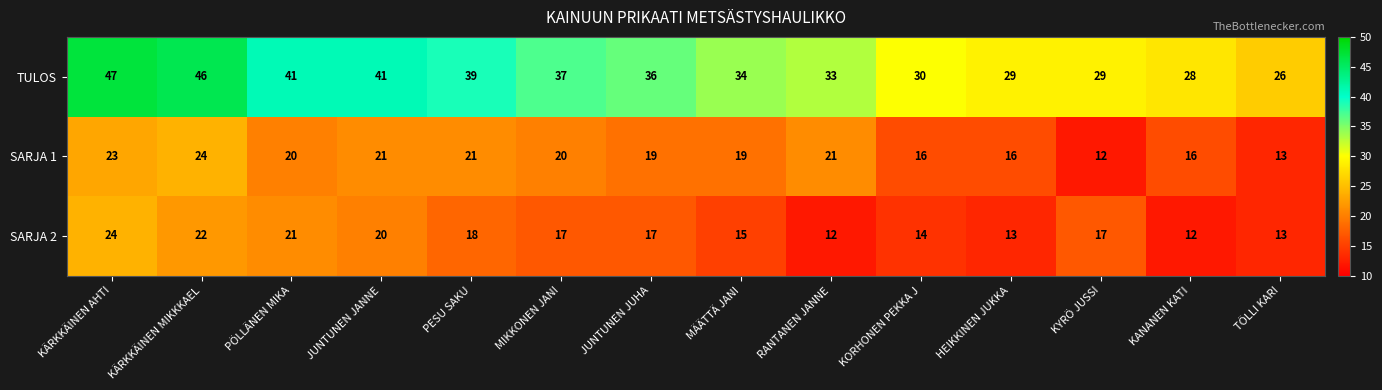

At which category is the sum across all series the highest?

KÄRKKÄINEN AHTI